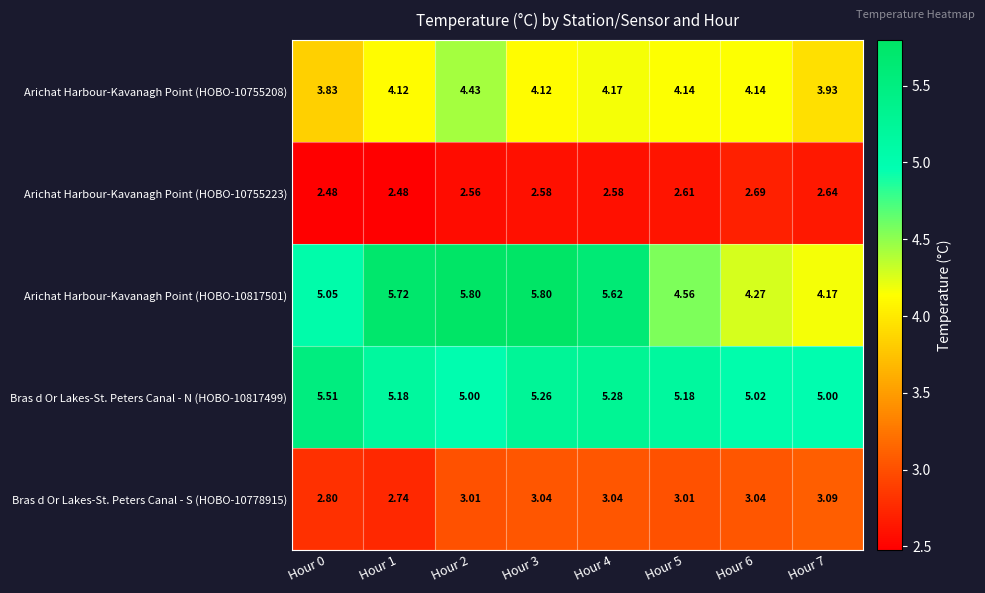

Is the value of Arichat Harbour-Kavanagh Point (HOBO-10755223) at Hour 4 greater than the value of Arichat Harbour-Kavanagh Point (HOBO-10817501) at Hour 0?

No